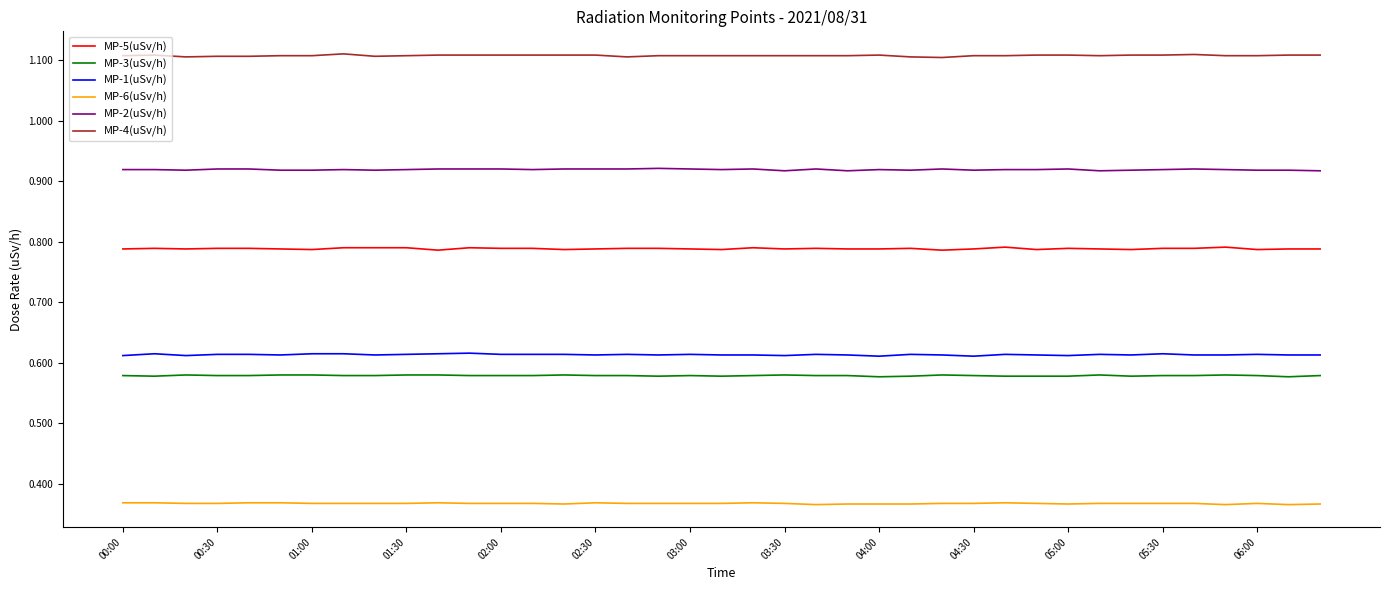

What are all the series names shown in the legend?

MP-5(uSv/h), MP-3(uSv/h), MP-1(uSv/h), MP-6(uSv/h), MP-2(uSv/h), MP-4(uSv/h)